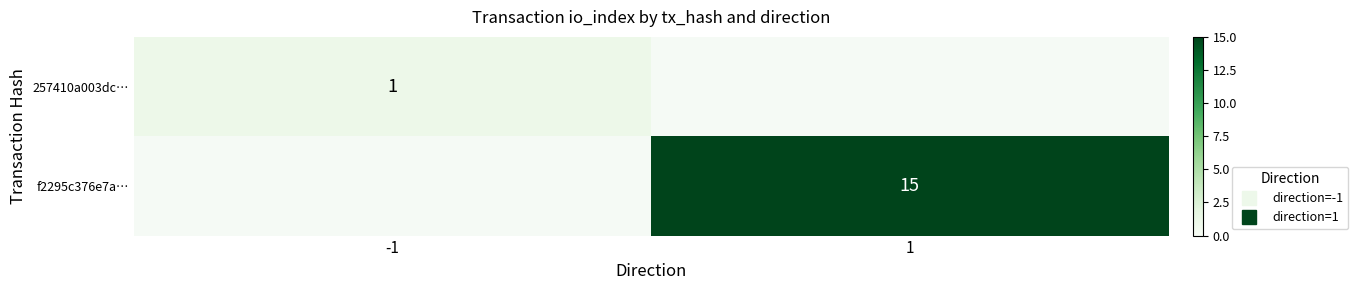

List the series in order of their peak value, lowest first.

257410a003dc…, f2295c376e7a…